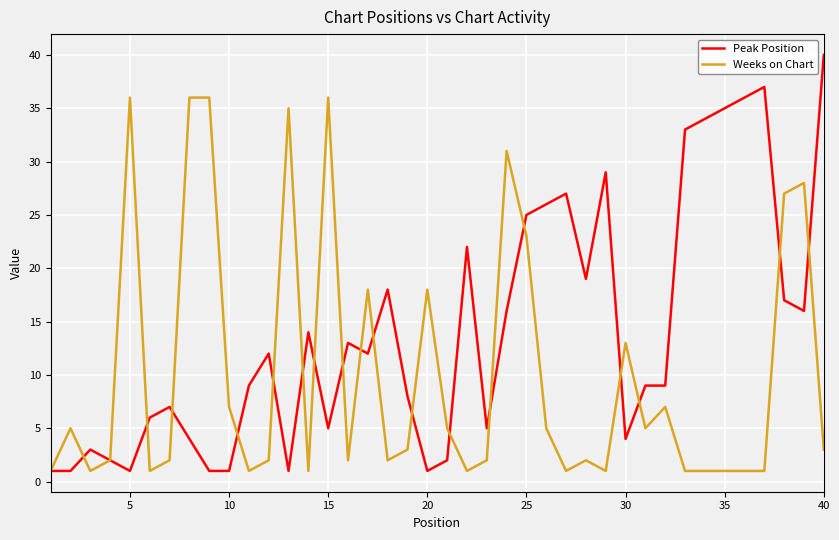

What is the maximum value for Weeks on Chart?

36